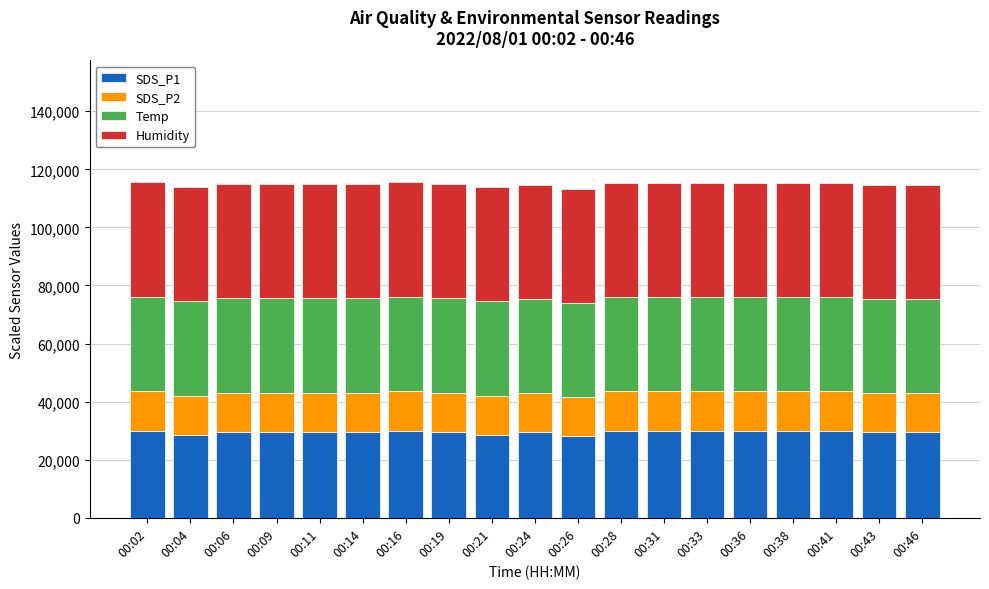

What is the total value across all series at 00:38?

115180